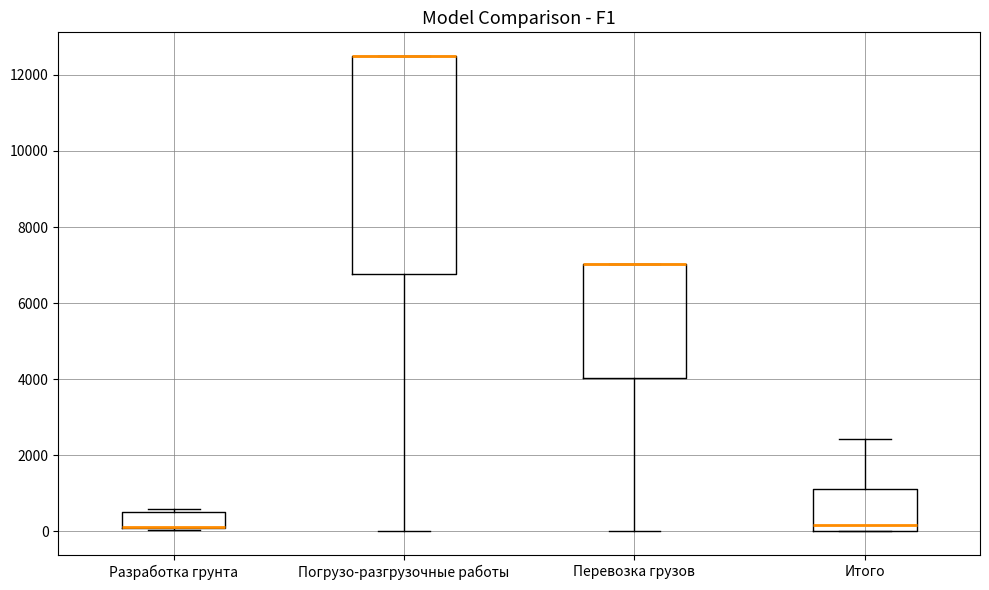

Where is the upper edge of the box for Итого on the y-axis? The values are not printed on the chart, so give them approximately, as read against the axis.

1200